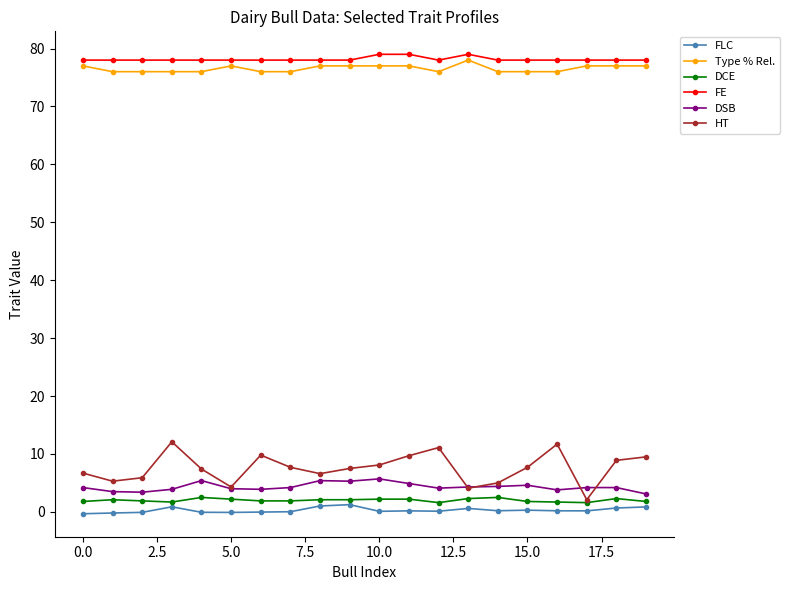

True or false: HT has more than 0 points higher than both neighbors.

True